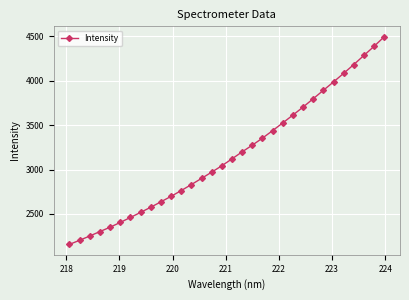

What is the maximum value shown in the chart?

4496.1